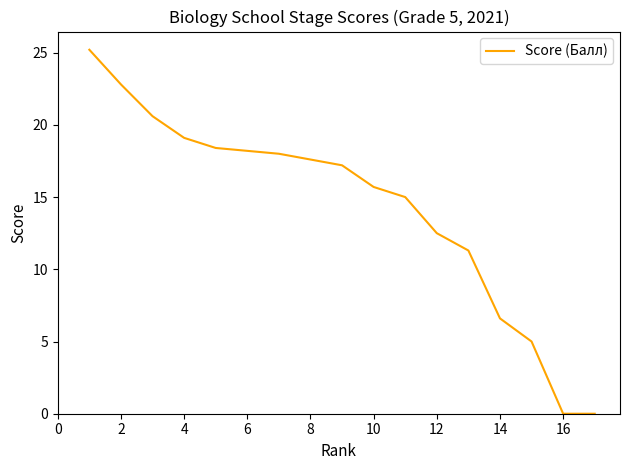

What is the greatest value displayed?

25.2